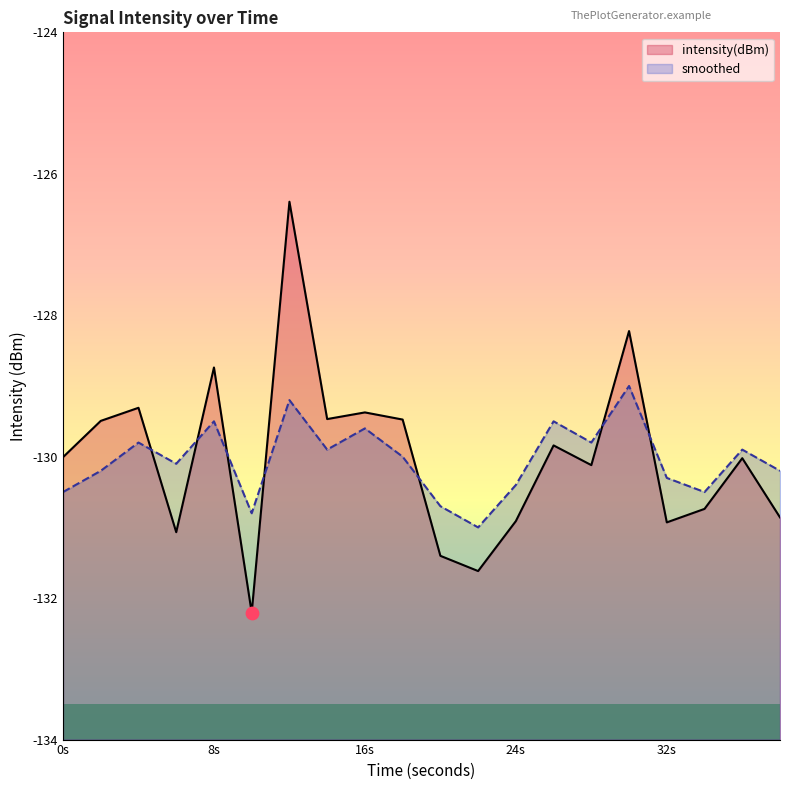

At how many categories does at least one series exceed -130?

11